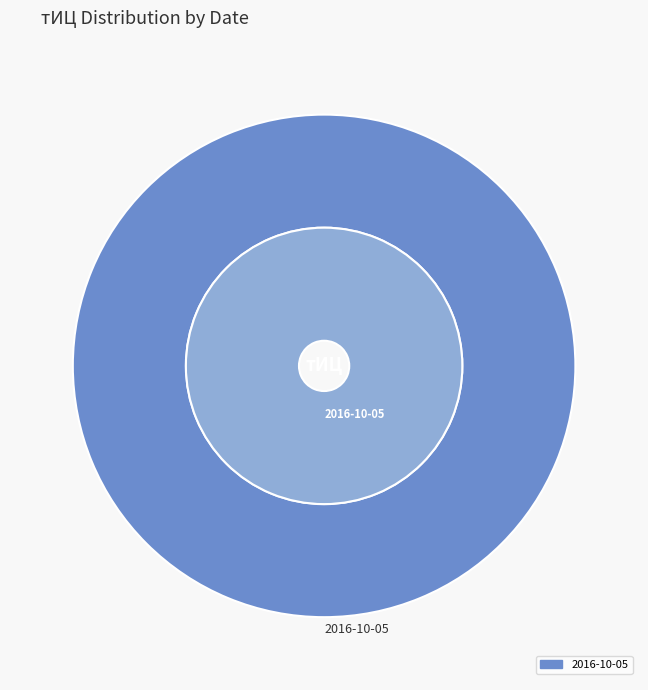

Which category accounts for the majority?

2016-10-05